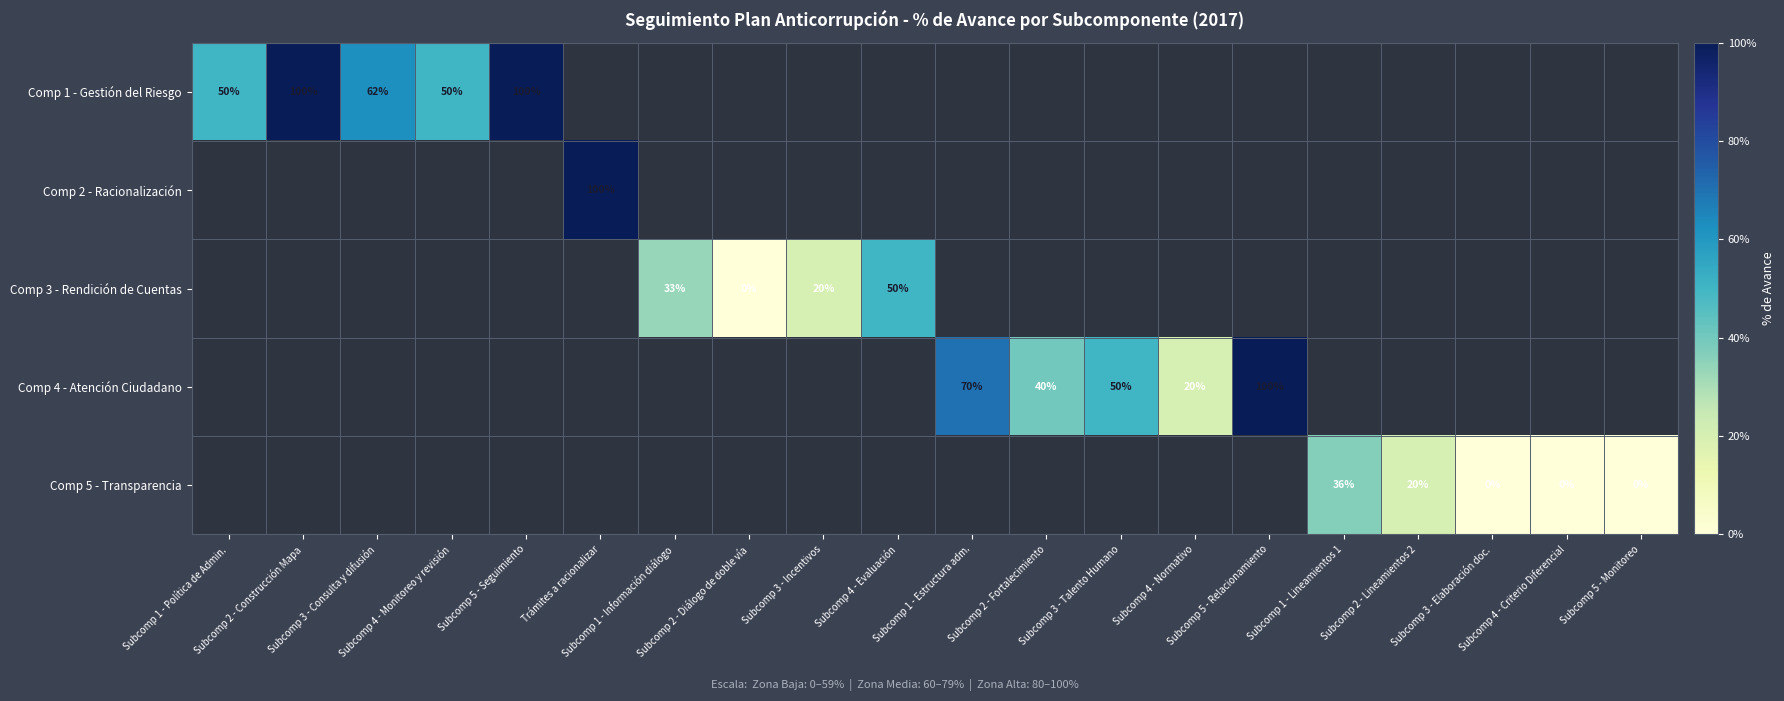

Which has a higher value, Subcomp 1 - Información diálogo or Subcomp 1 - Política de Admin.?

Subcomp 1 - Política de Admin.